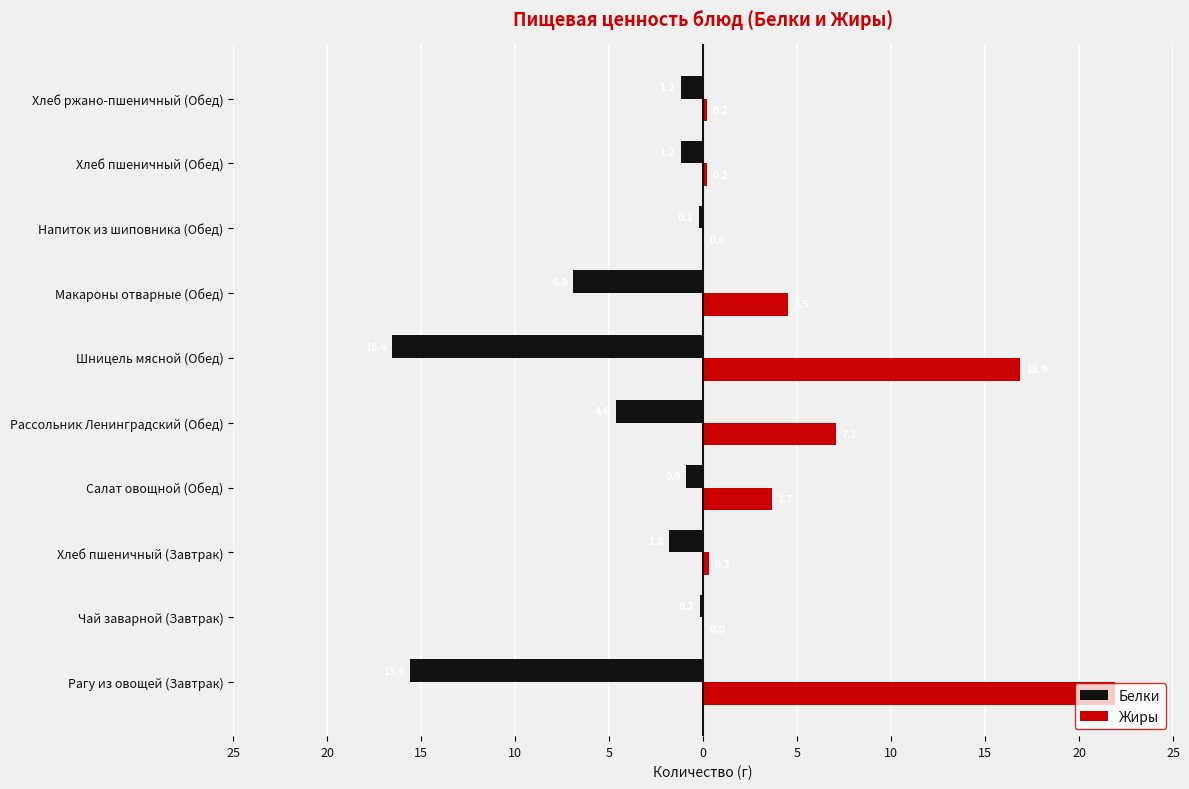

Reading left to right, what are all the values shown in this chart?

Белки: -15.6	-0.2	-1.8	-0.9	-4.6	-16.6	-6.9	-0.2	-1.2	-1.2
Жиры: 21.9	0.0	0.3	3.7	7.1	16.9	4.5	0.0	0.2	0.2